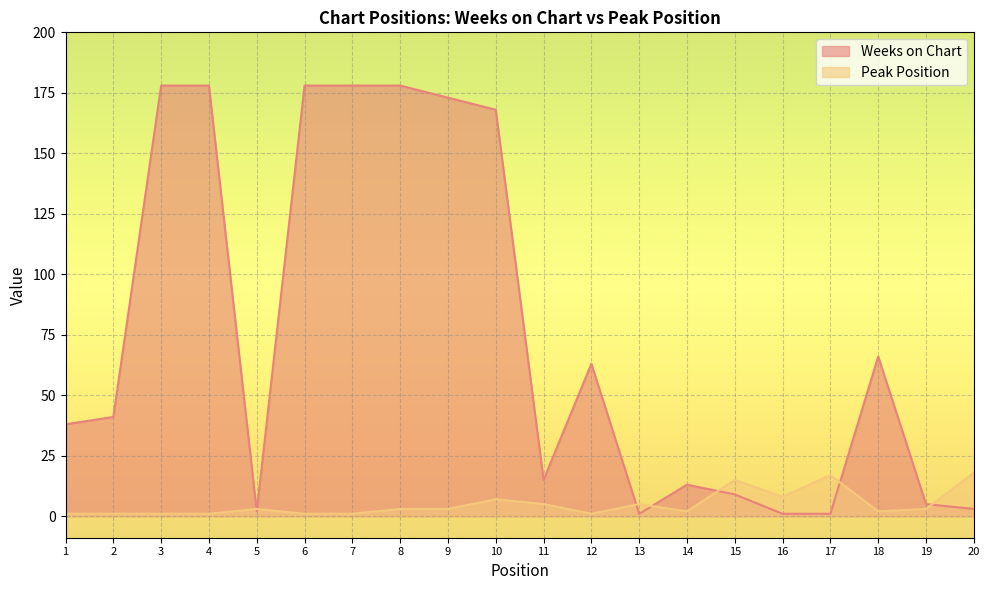

True or false: Peak Position and Weeks on Chart intersect in this chart.

True